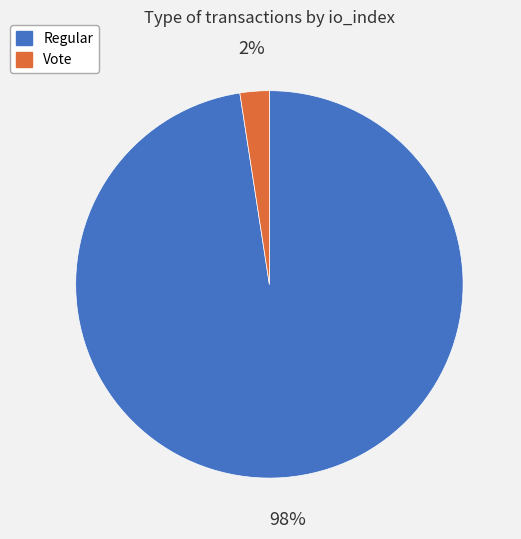

Is there a majority slice in this chart?

Yes